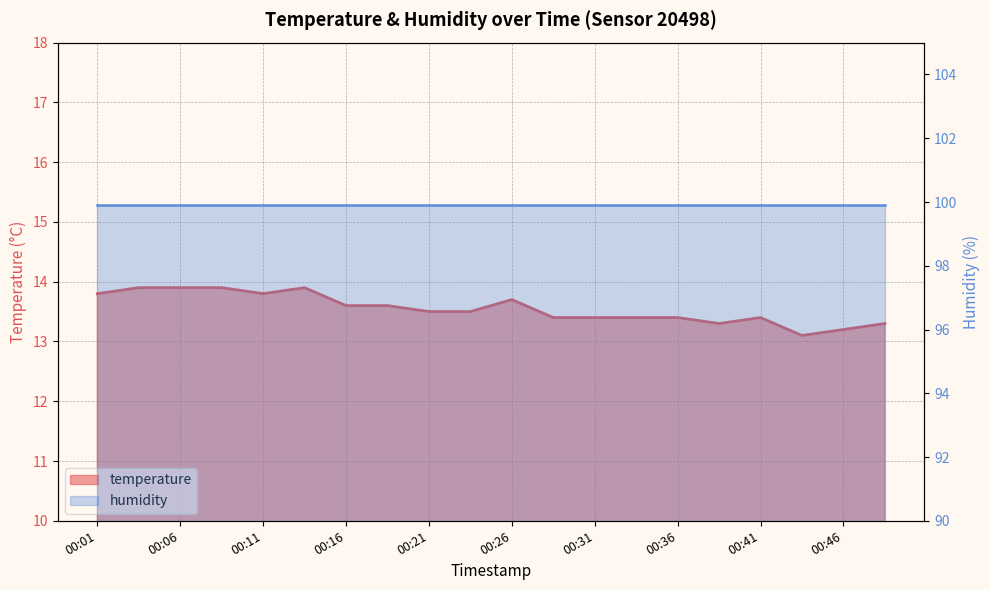

What is the change in value from 00:01 to 00:26?

-0.1